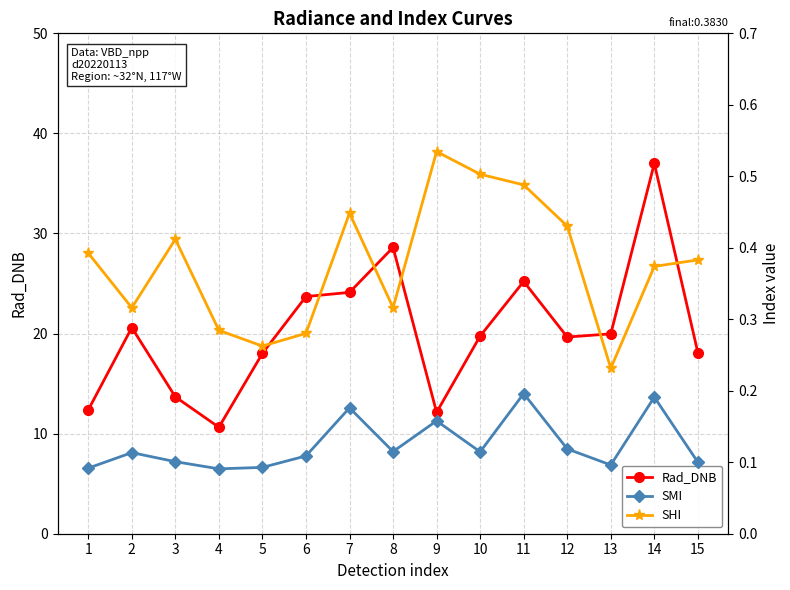

What is the value of the SHI point at the 6th from the left?

0.3